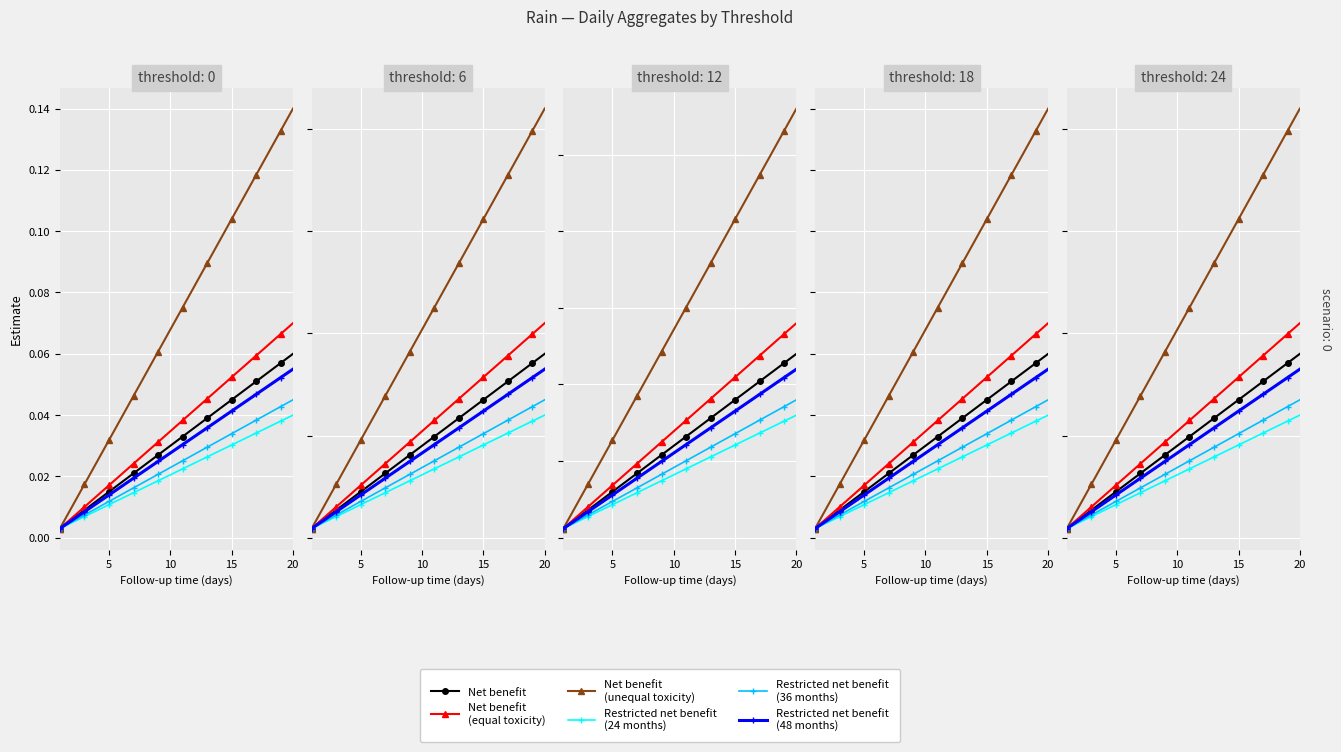

The value of Restricted net benefit
(36 months) at 5 is 0.0. True or false?

False